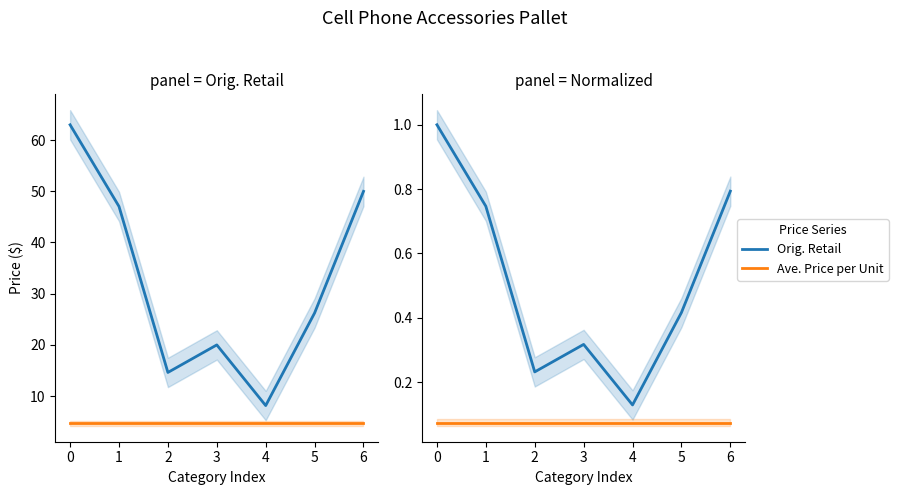

Rank the series by their average value, from highest to lowest.

Orig. Retail, Ave. Price per Unit